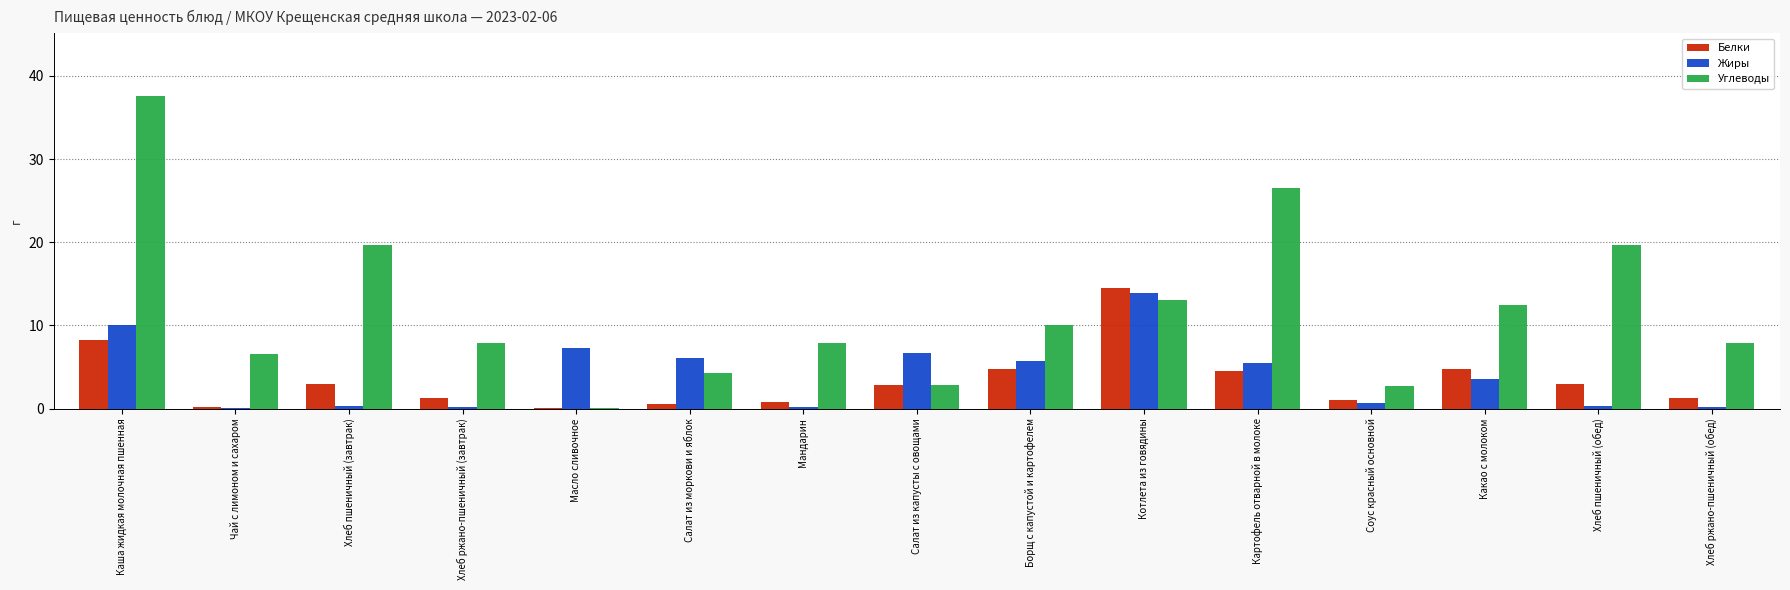

Which series has the largest total across all categories?

Углеводы